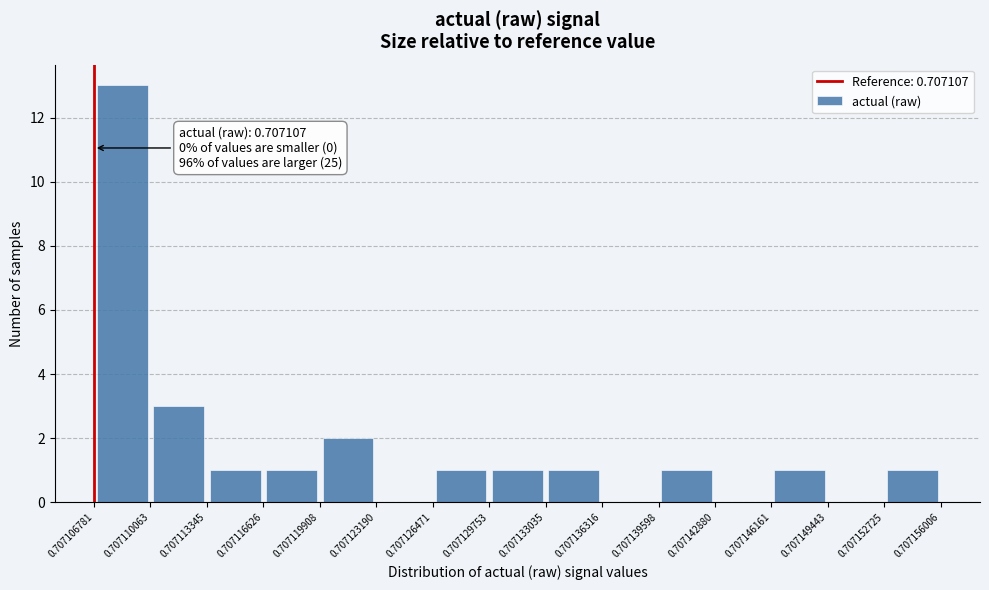

Which range on the x-axis has the tallest bar?

0.707106781 to 0.707110063